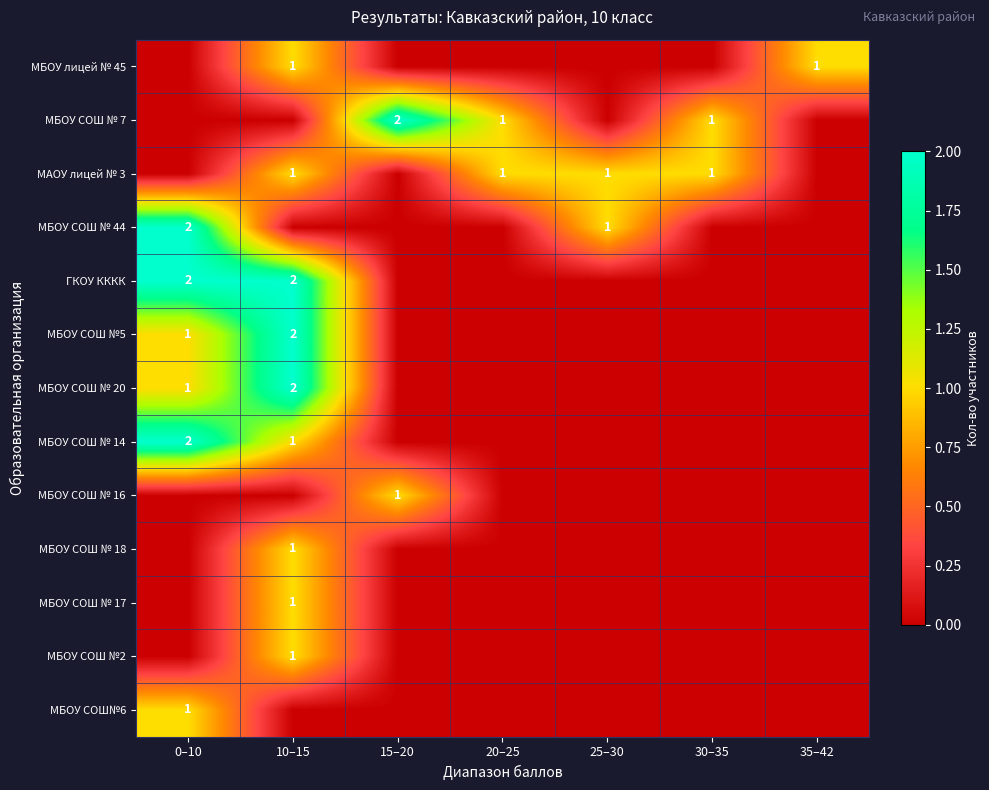

The value of МБОУ СОШ № 14 at 0–10 is 2. True or false?

True